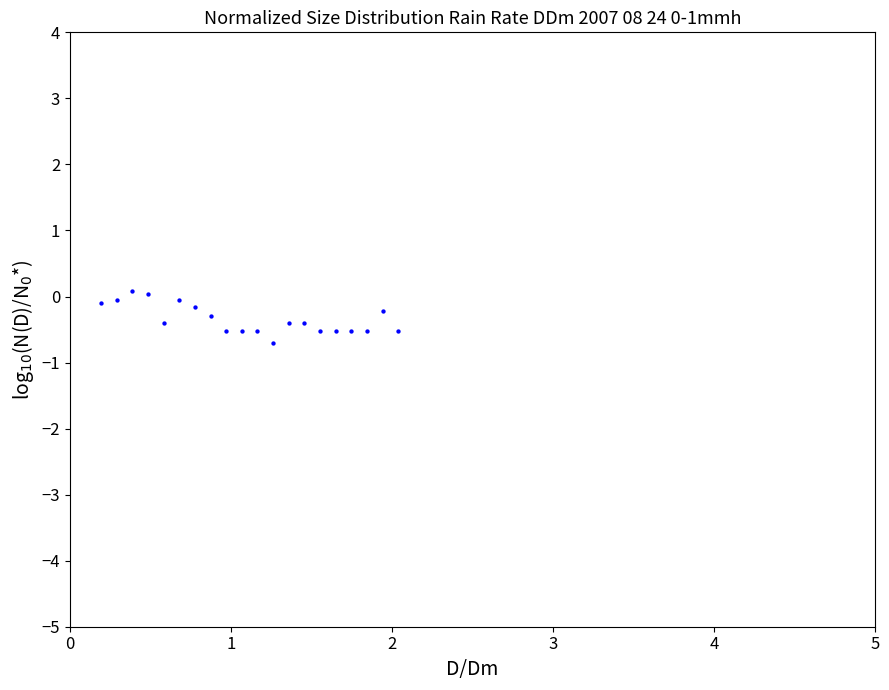

What is the range of Y values (max minus min)?

0.8